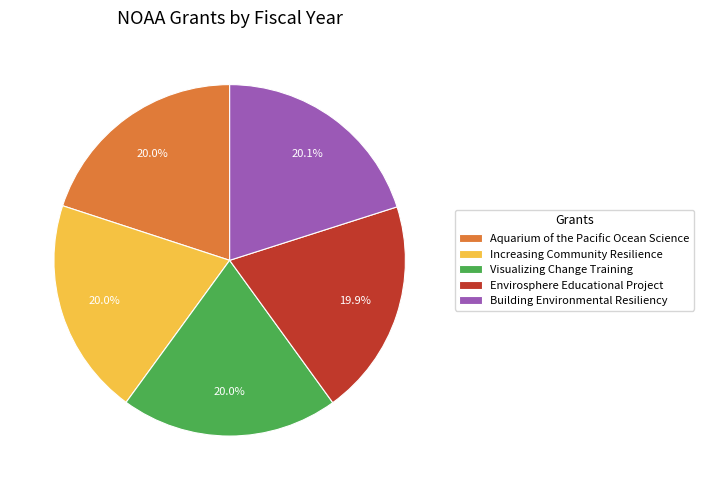

How many segments does this pie chart have?

5